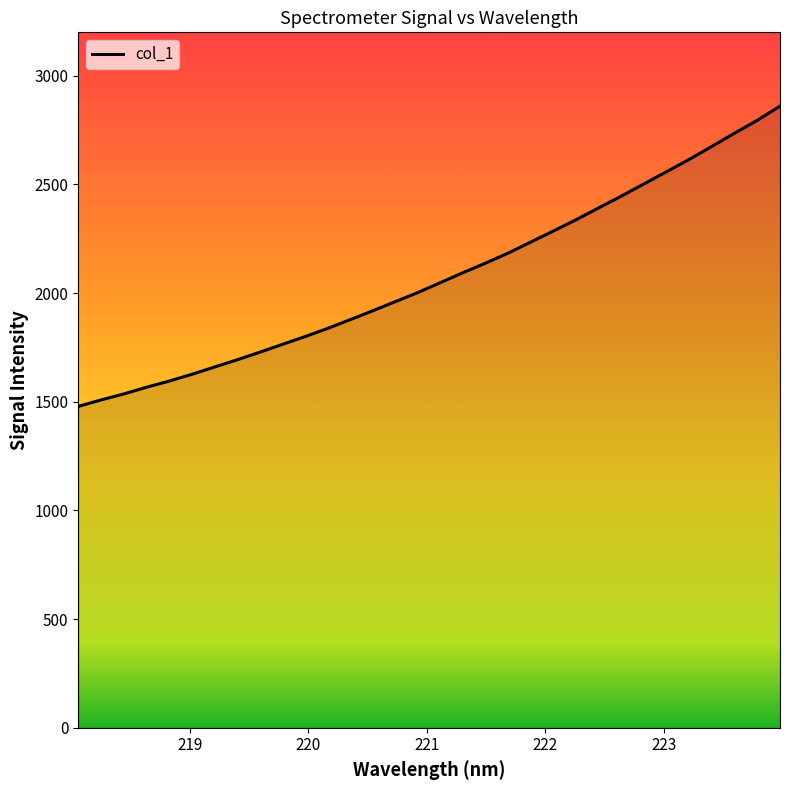

What is the greatest value displayed?

2860.6